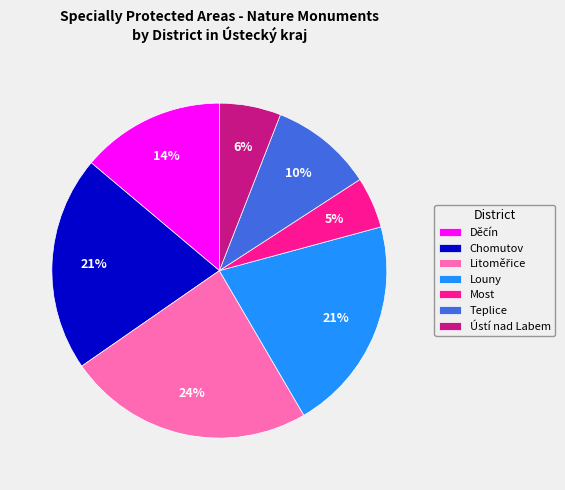

Combined, do Chomutov and Most account for over 50%?

No